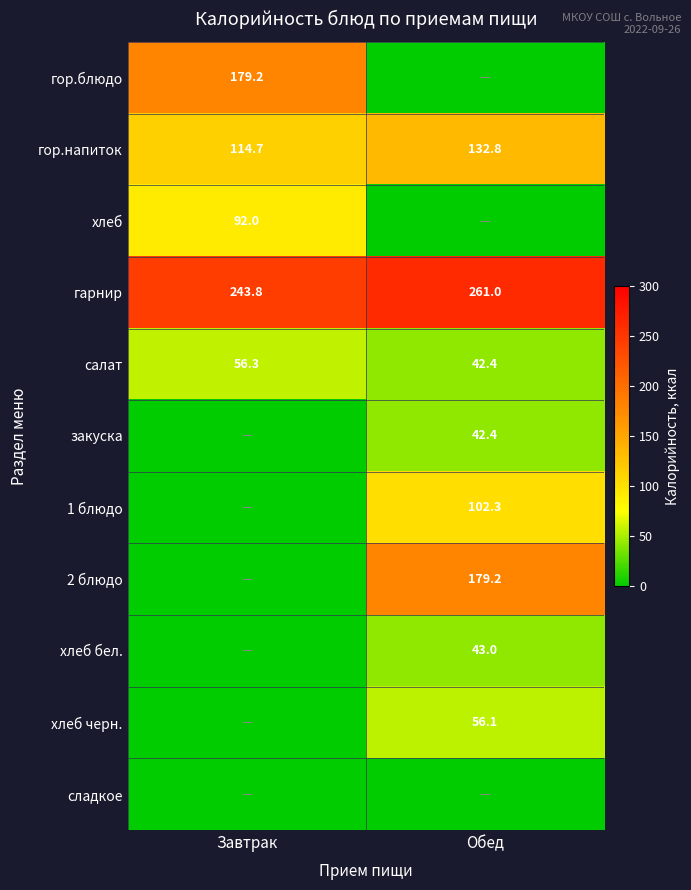

Is the value of закуска at Обед greater than the value of салат at Завтрак?

No